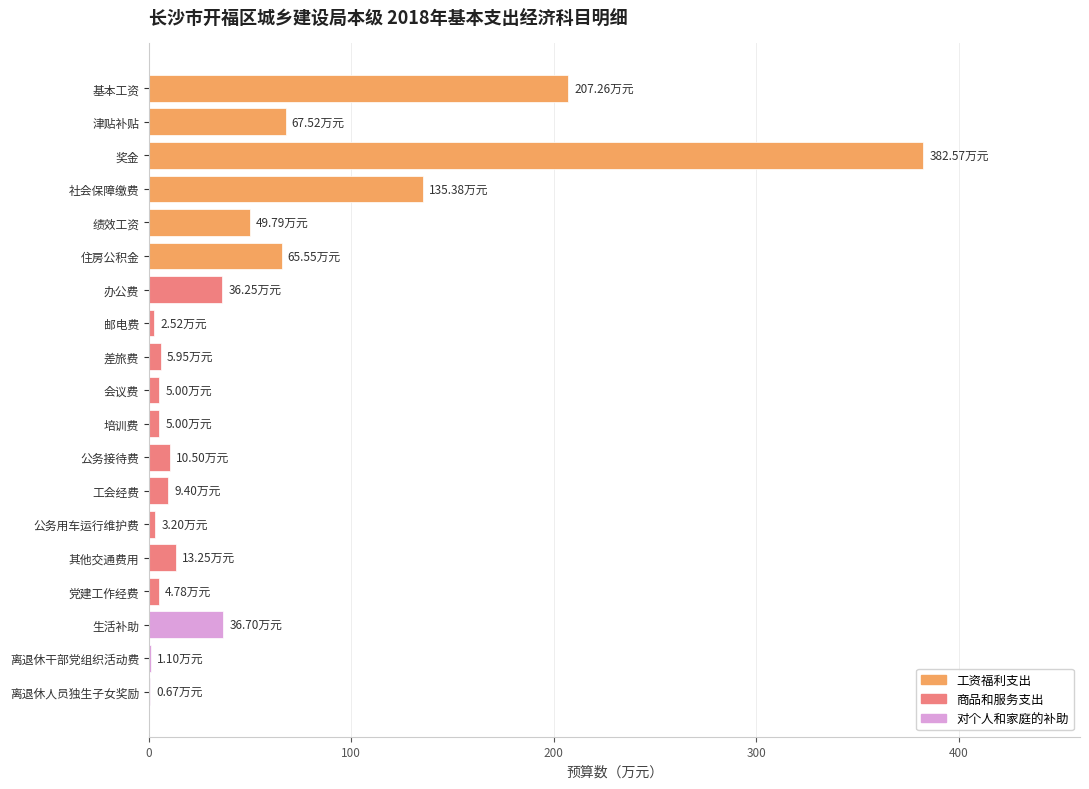

What is the sum of the values at 基本工资 and 其他交通费用?

220.5